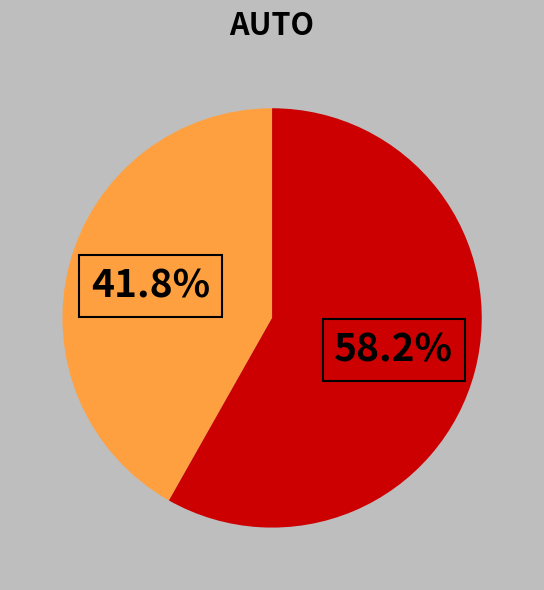

Is there a majority slice in this chart?

Yes